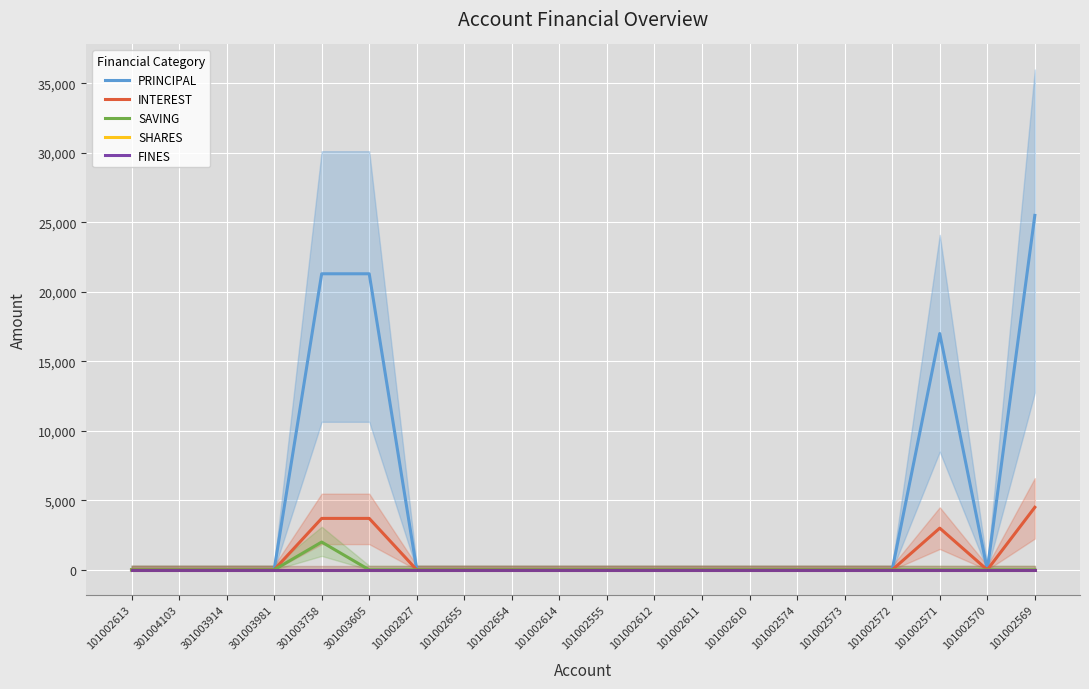

What is the highest value of the INTEREST series?

4500